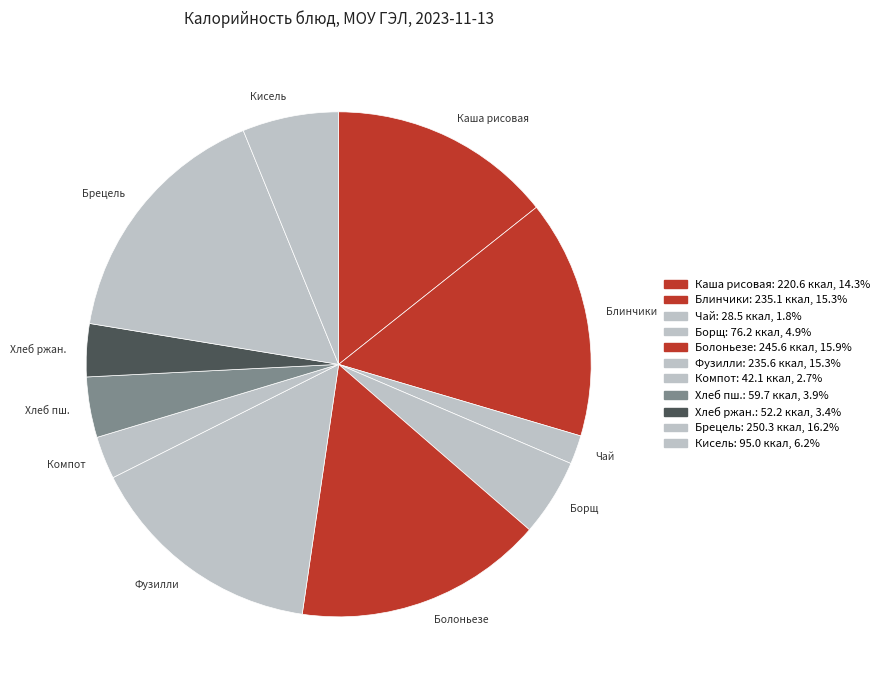

How many segments does this pie chart have?

11